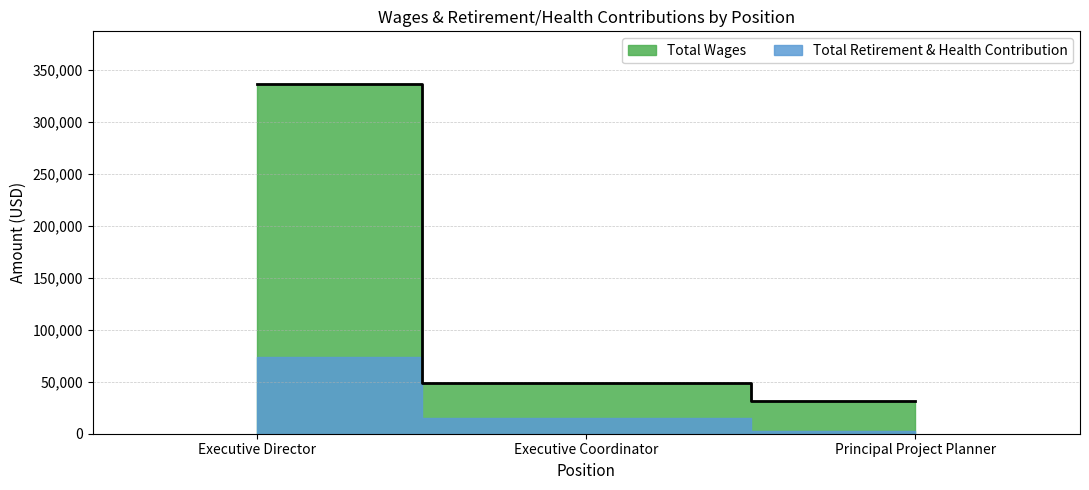

What is the change in value from Executive Director to Principal Project Planner?

-305505